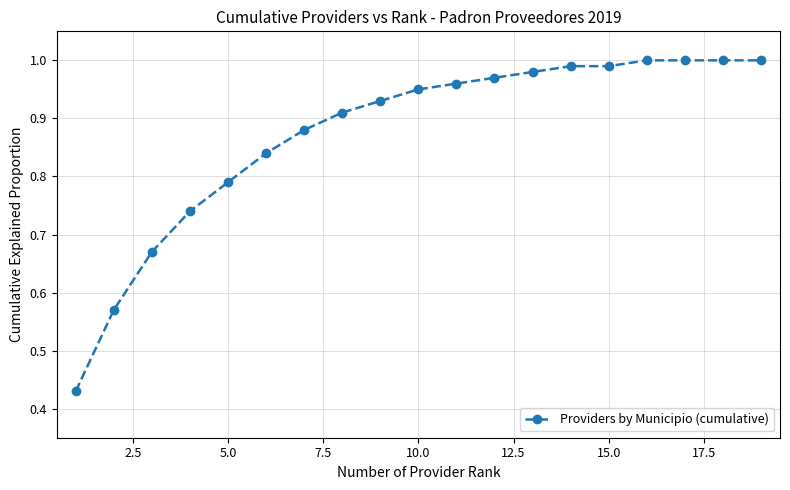

What is the sum of all values?

16.6